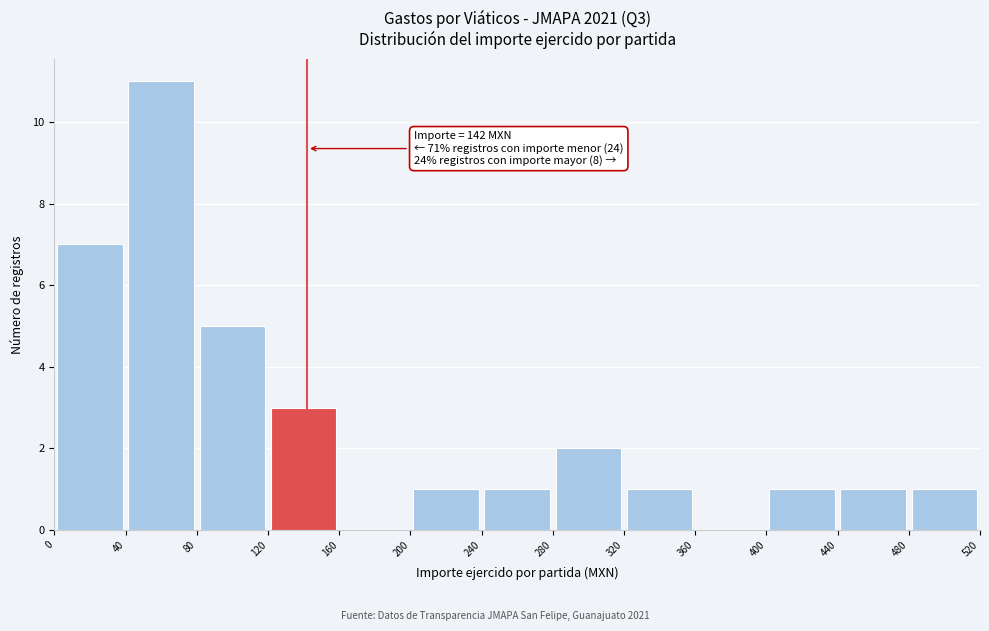

Over which range of the x-axis is the bar tallest?

40 to 80